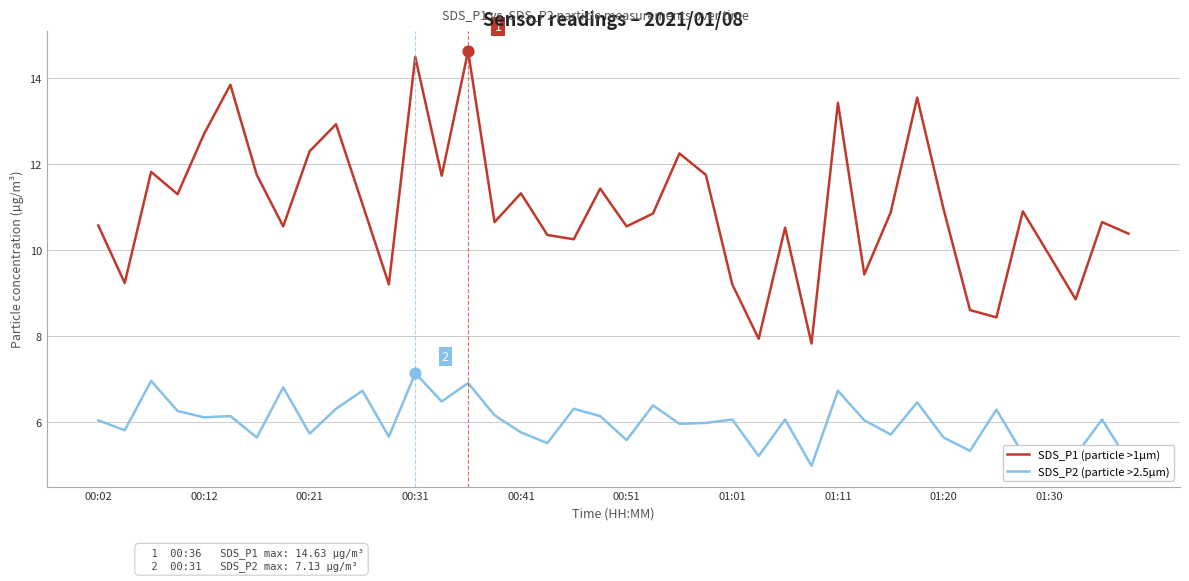

Which series has the largest total across all categories?

SDS_P1 (particle >1µm)